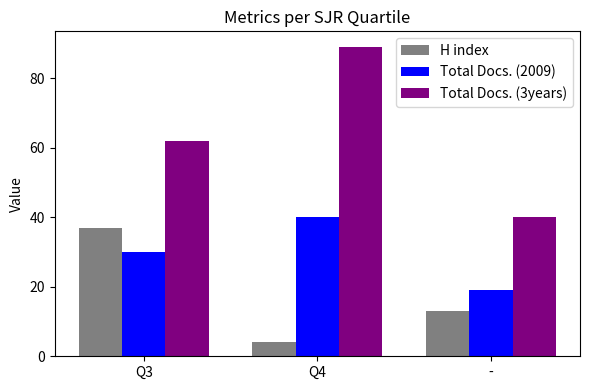

Count the H index values in the range 4 to 37.

3